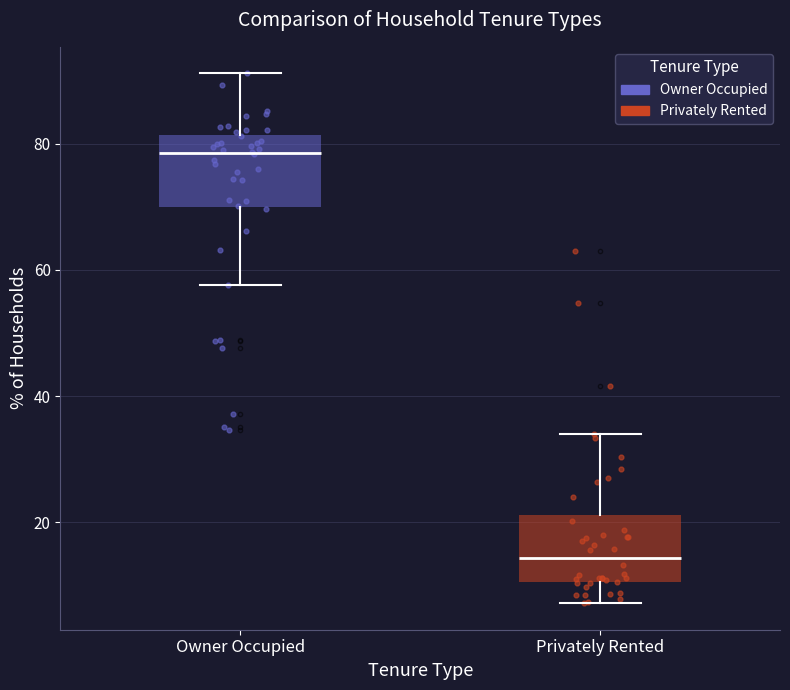

Reading left to right, transcribe this box plot: for each box, give where its median line is, the range the box spans, and where its two whiskers end, as read against the y-axis. The values are not printed on the chart, so give them approximately, as read against the axis.

Owner Occupied: median 78, box 70 to 82, whiskers 58 to 92
Privately Rented: median 14, box 10 to 22, whiskers 8 to 34